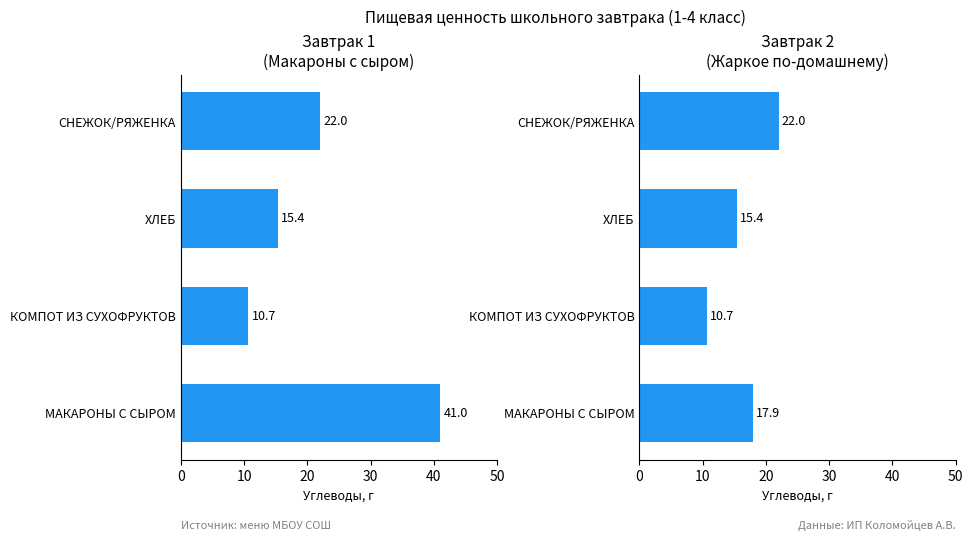

What is the difference between the maximum and minimum values in the Углеводы, г (завтрак 2) series?

11.3